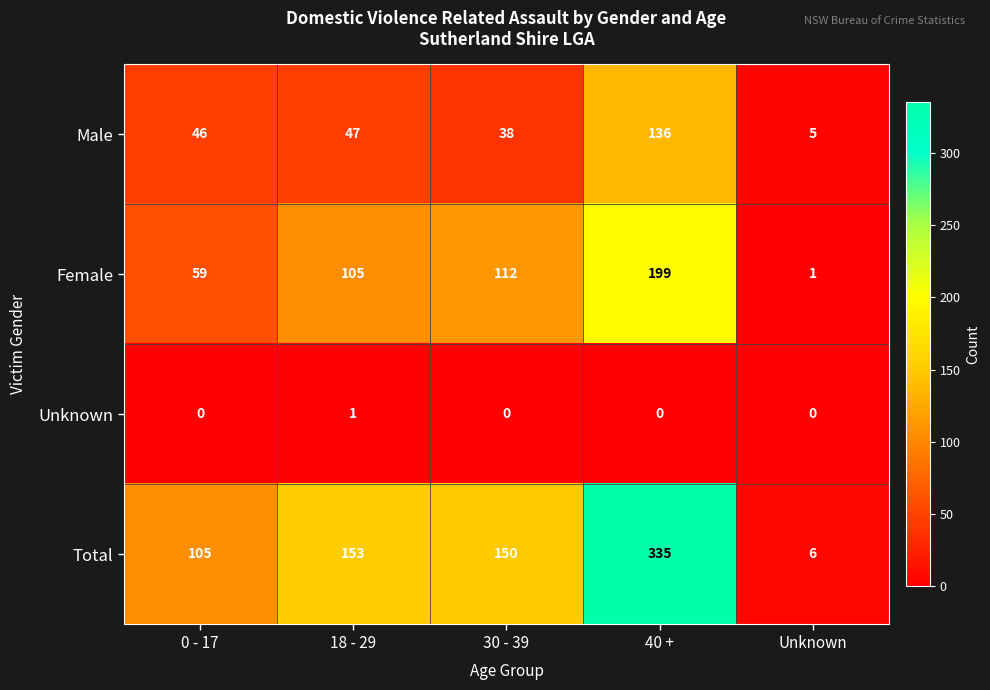

What is the approximate value of Male at 0 - 17, to the nearest 10?

50